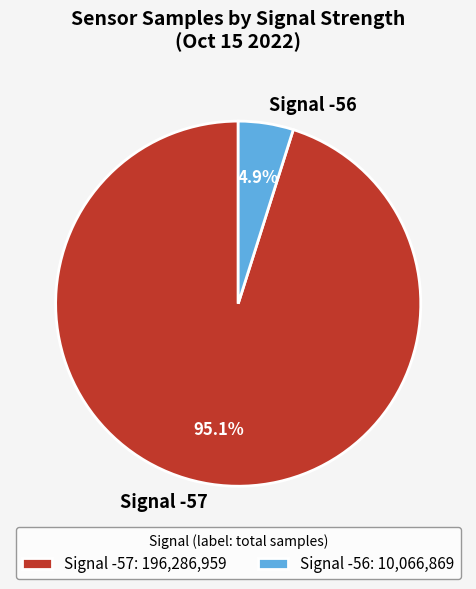

Does Signal -57 represent more than half of the total?

Yes